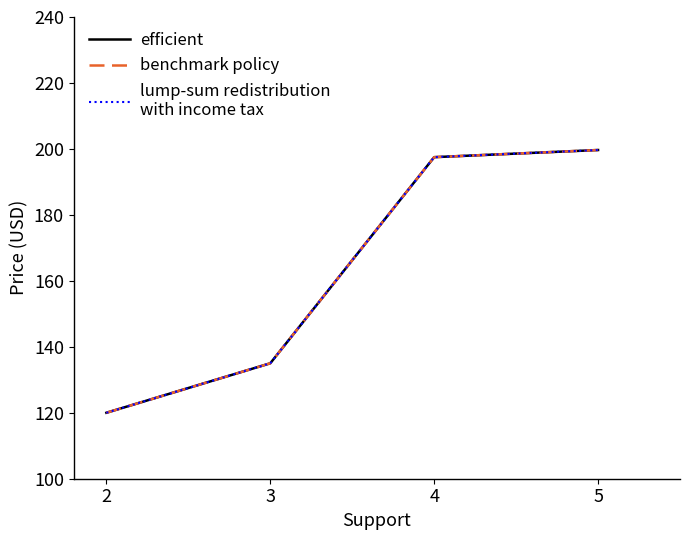

Does the chart have visible grid lines?

No